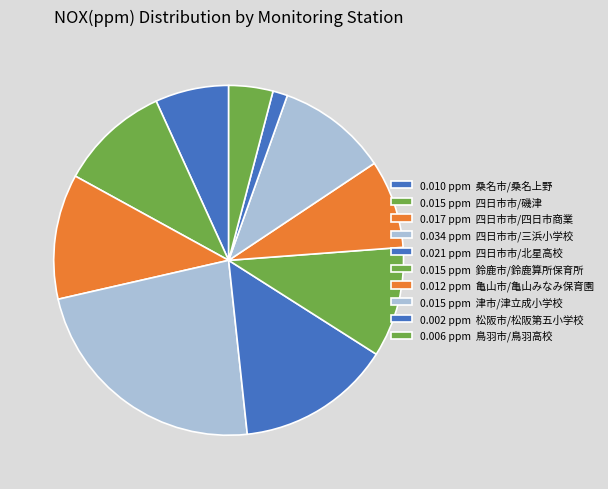

How many segments does this pie chart have?

10